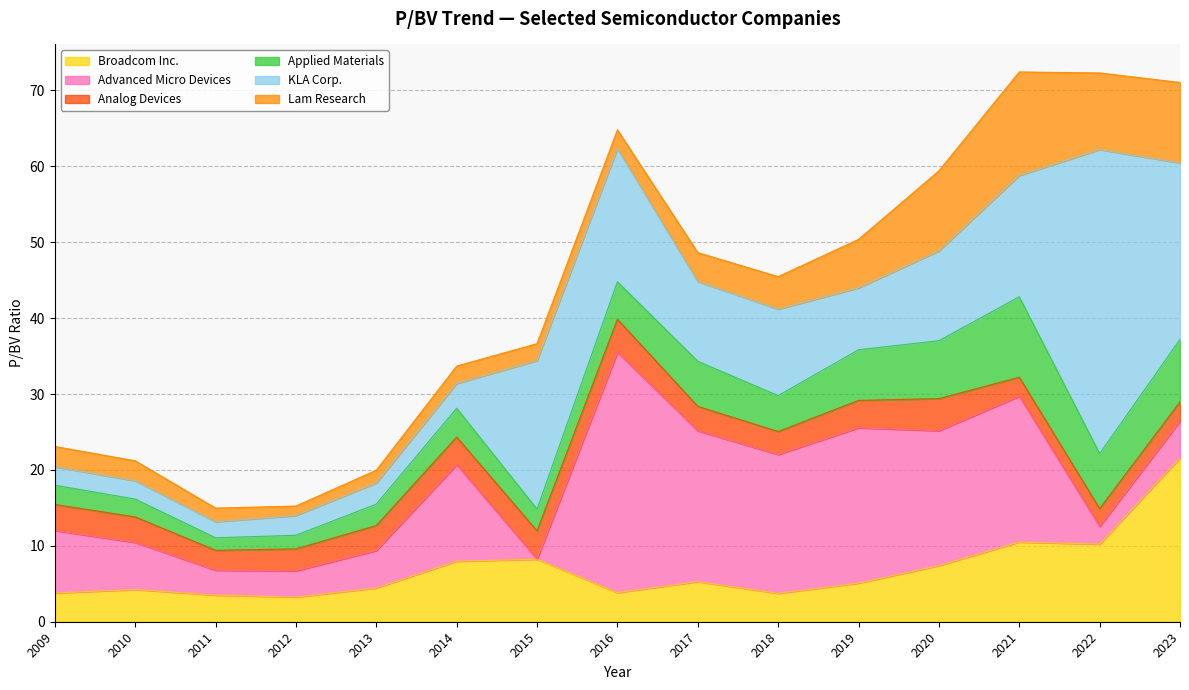

Reading left to right, transcribe all the data shown in this chart.

Broadcom Inc.: 2009-12-15=3.8	2010-12-15=4.2	2011-12-16=3.5	2012-12-17=3.2	2013-12-20=4.5	2014-12-29=8.0	2015-12-17=8.2	2016-12-23=3.8	2017-12-21=5.3	2018-12-21=3.7	2019-12-20=5.1	2020-12-18=7.4	2021-12-17=10.5	2022-12-16=10.2	2023-12-14=21.6
Advanced Micro Devices: 2009-12-15=8.2	2010-12-15=6.2	2011-12-16=3.3	2012-12-17=3.5	2013-12-20=4.9	2014-12-29=12.7	2015-12-17=0.0	2016-12-23=31.7	2017-12-21=19.9	2018-12-21=18.3	2019-12-20=20.5	2020-12-18=17.8	2021-12-17=19.2	2022-12-16=2.3	2023-12-14=4.8
Analog Devices: 2009-12-15=3.4	2010-12-15=3.4	2011-12-16=2.6	2012-12-17=2.9	2013-12-20=3.3	2014-12-29=3.6	2015-12-17=3.7	2016-12-23=4.3	2017-12-21=3.2	2018-12-21=3.0	2019-12-20=3.6	2020-12-18=4.2	2021-12-17=2.5	2022-12-16=2.4	2023-12-14=2.5
Applied Materials: 2009-12-15=2.5	2010-12-15=2.4	2011-12-16=1.6	2012-12-17=1.8	2013-12-20=2.8	2014-12-29=3.8	2015-12-17=2.9	2016-12-23=4.9	2017-12-21=5.9	2018-12-21=4.7	2019-12-20=6.7	2020-12-18=7.6	2021-12-17=10.6	2022-12-16=7.2	2023-12-14=8.2
KLA Corp.: 2009-12-15=2.4	2010-12-15=2.4	2011-12-16=2.1	2012-12-17=2.6	2013-12-20=2.8	2014-12-29=3.3	2015-12-17=19.6	2016-12-23=17.6	2017-12-21=10.5	2018-12-21=11.4	2019-12-20=8.2	2020-12-18=11.8	2021-12-17=16.0	2022-12-16=40.0	2023-12-14=23.2
Lam Research: 2009-12-15=2.7	2010-12-15=2.6	2011-12-16=1.8	2012-12-17=1.2	2013-12-20=1.7	2014-12-29=2.3	2015-12-17=2.2	2016-12-23=2.5	2017-12-21=3.8	2018-12-21=4.3	2019-12-20=6.4	2020-12-18=10.6	2021-12-17=13.6	2022-12-16=10.1	2023-12-14=10.6